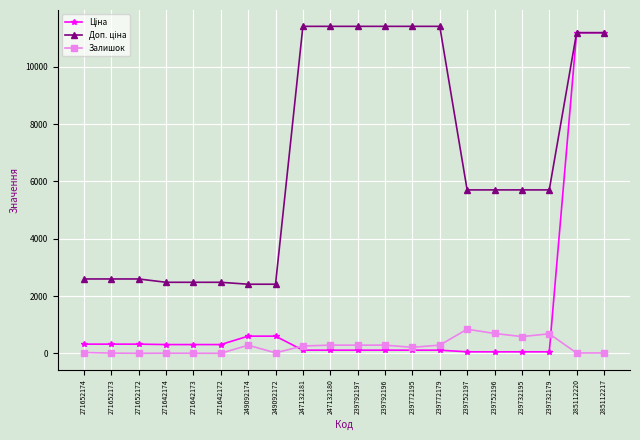

What is the label of the 1st point from the right?

285112217